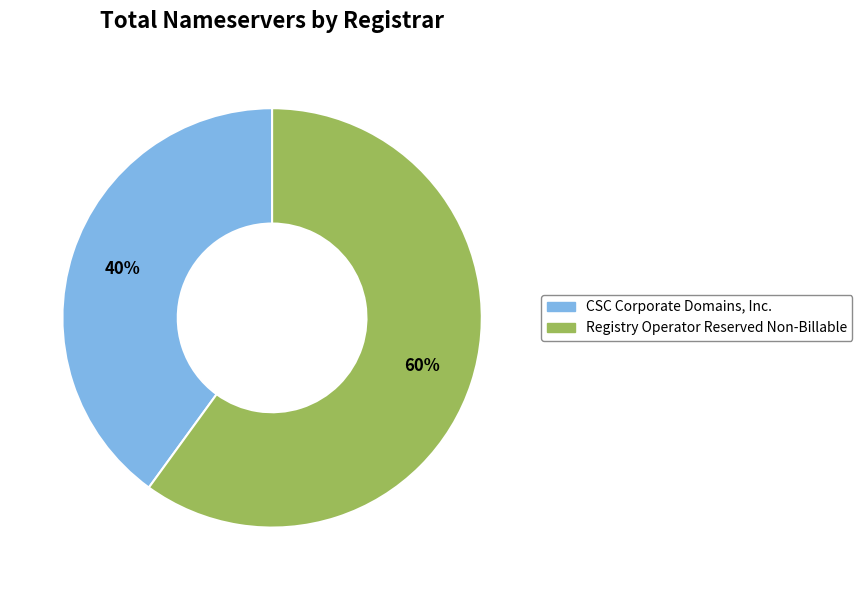

Is there a majority slice in this chart?

Yes